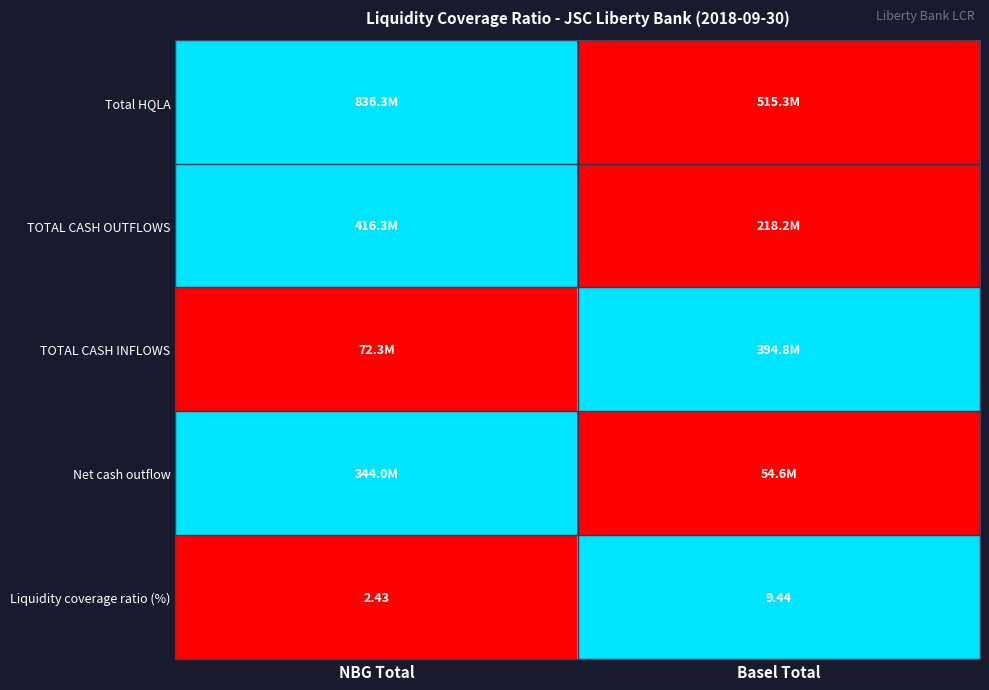

Where does the Liquidity coverage ratio (%) series first go above 9?

Basel Total